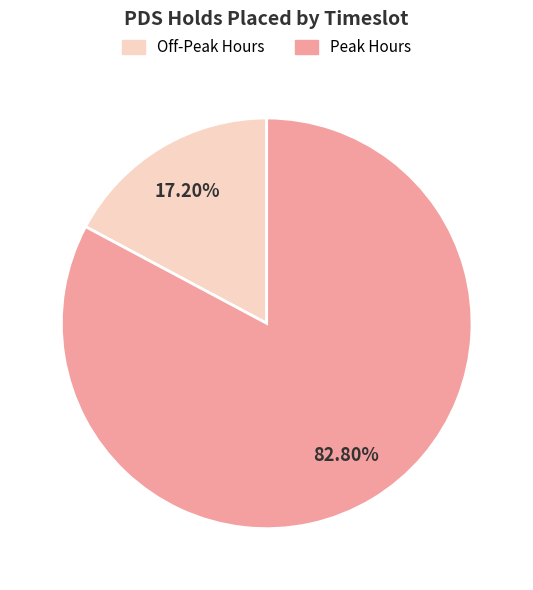

Does any single category account for the majority?

Yes